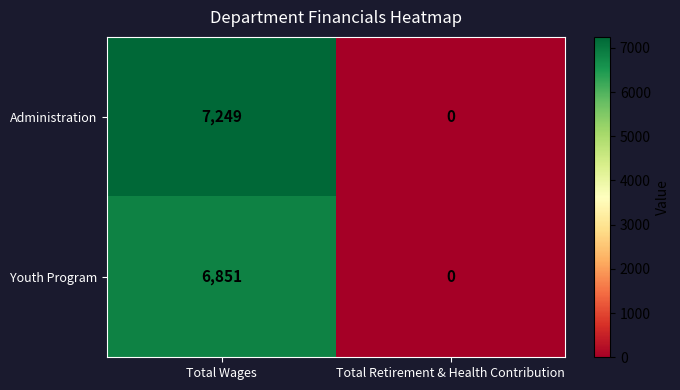

Between Total Wages and Total Retirement & Health Contribution, which series saw the biggest shift?

Administration